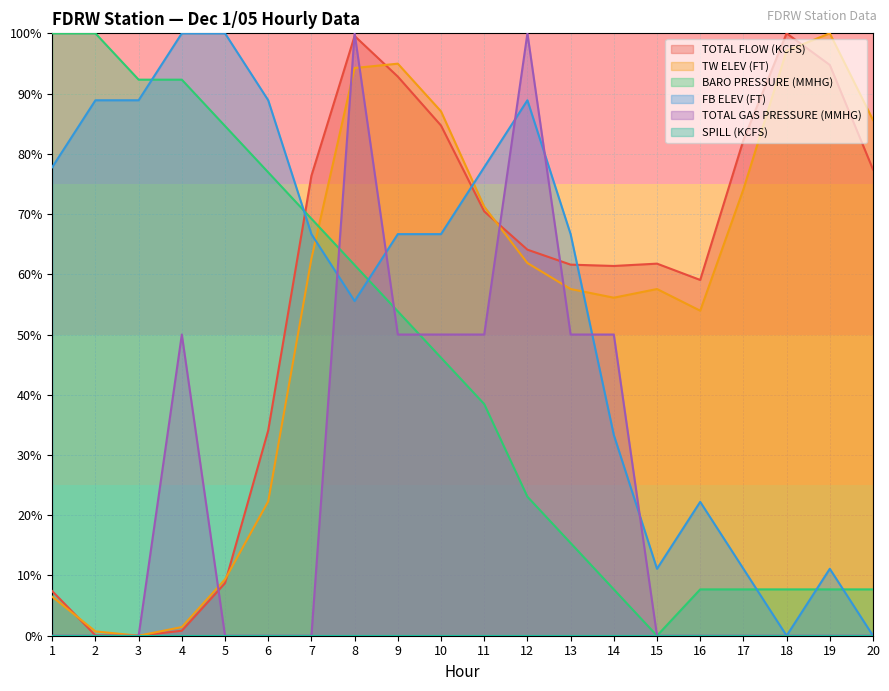

At which label is TOTAL FLOW (KCFS) closest to 49?

16